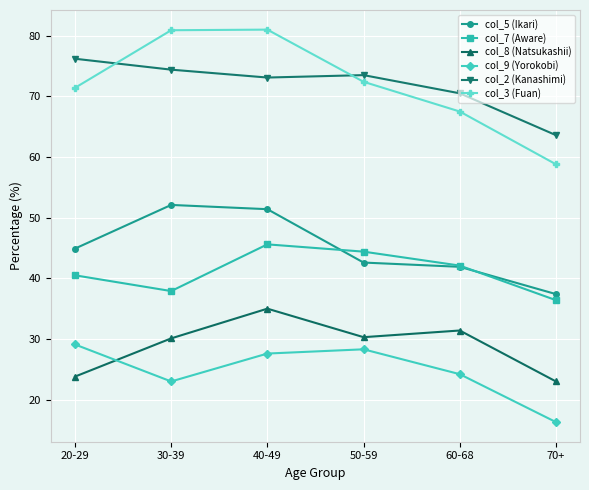

Which series has the widest spread of values?

col_3 (Fuan)